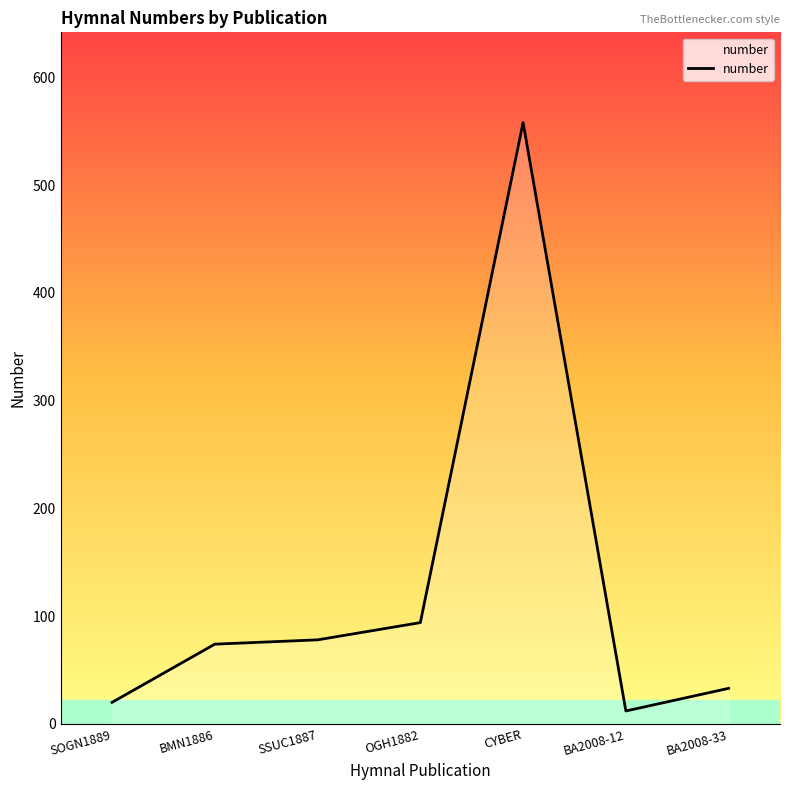

At which label is the value closest to 285?

OGH1882